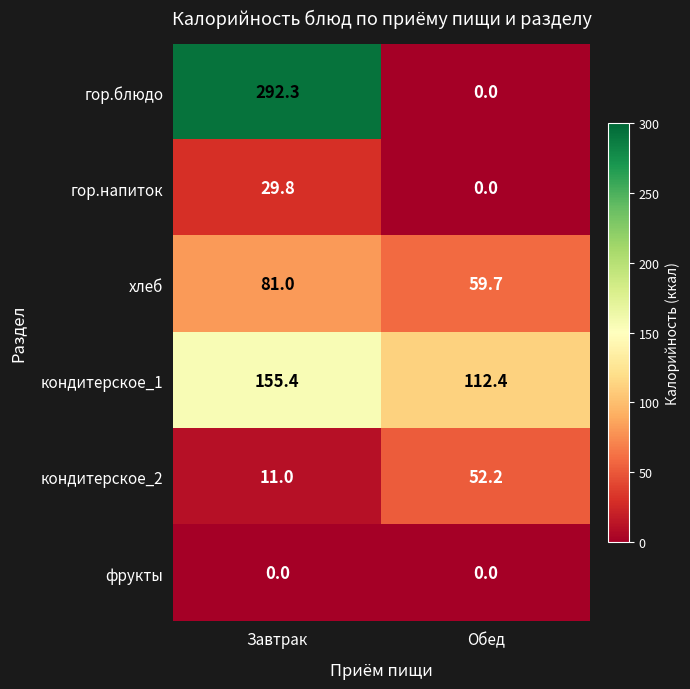

What is the difference between the highest and lowest values at Обед?

112.4